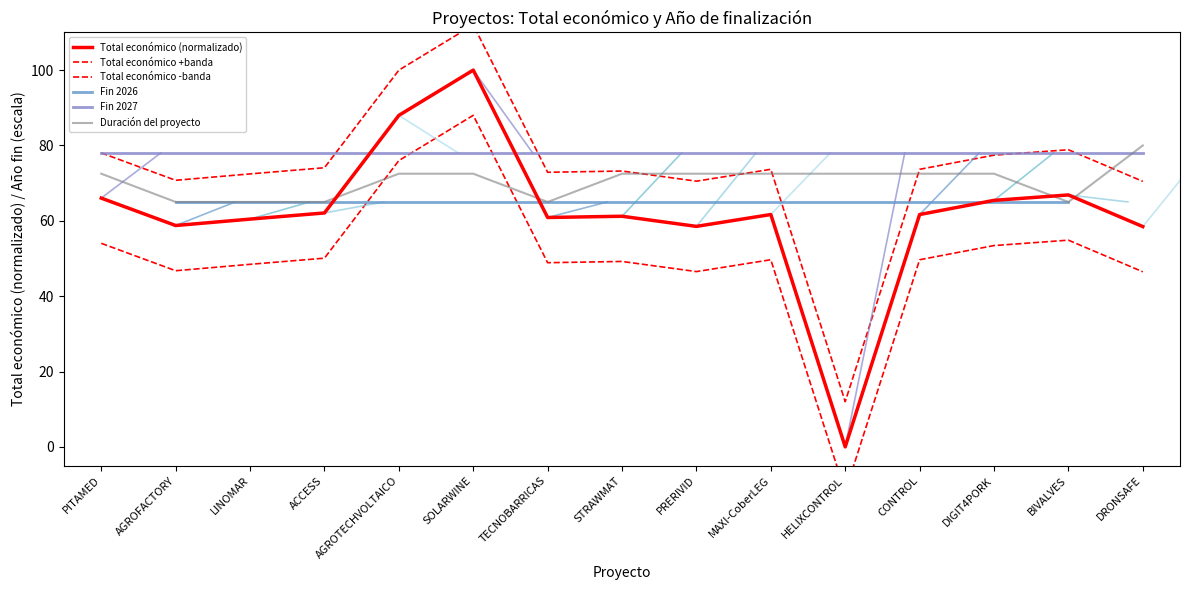

True or false: there are more than 0 points higher than both neighbors.

True